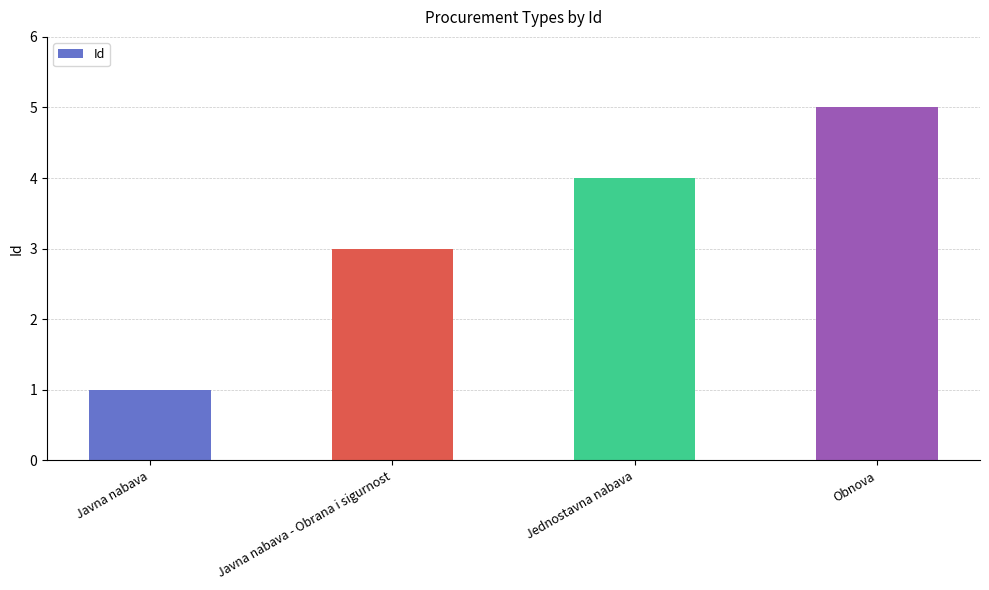

How many bars are there in total?

4